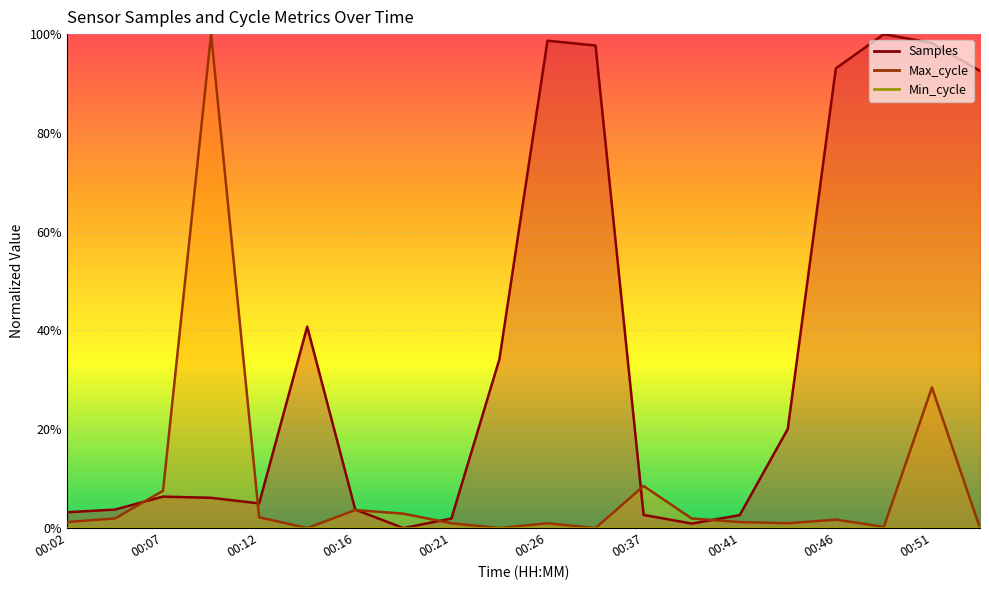

How many lines are shown in the chart?

2